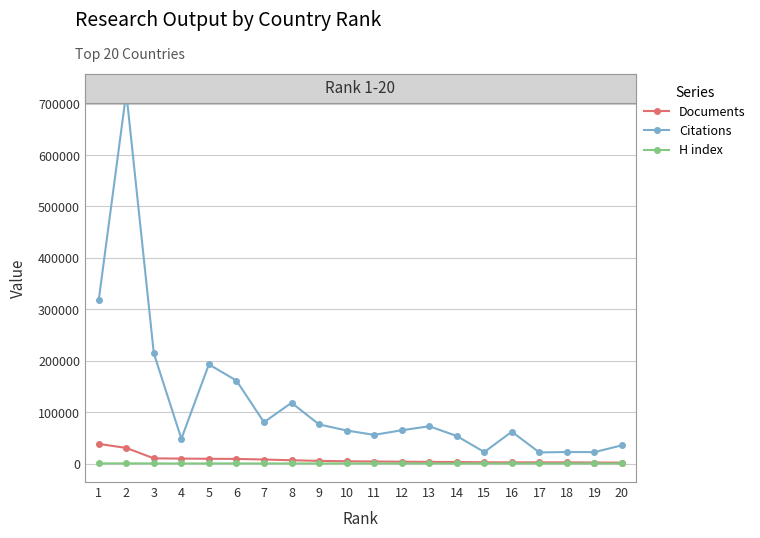

True or false: Documents and Citations intersect in this chart.

False